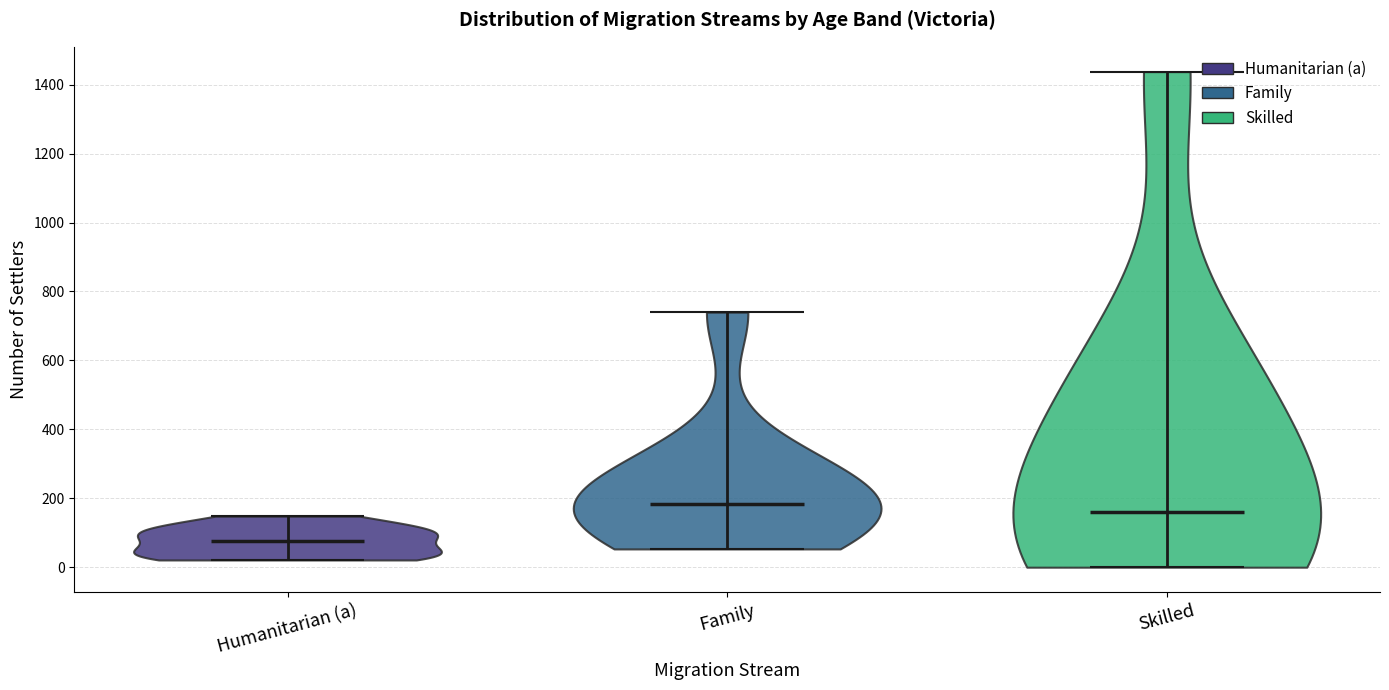

What is the lowest point the violin for Skilled reaches on the y-axis? The values are not printed on the chart, so give them approximately, as read against the axis.

0